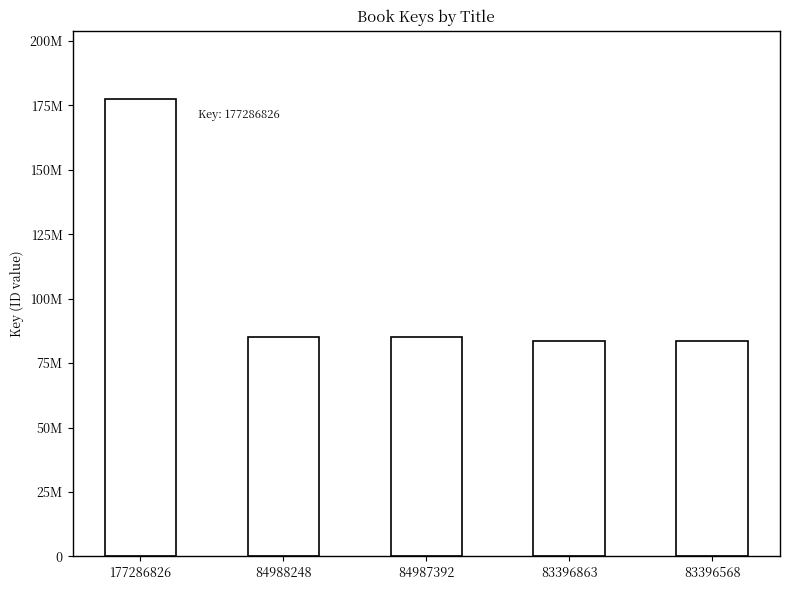

Which category has the highest value across all series?

177286826